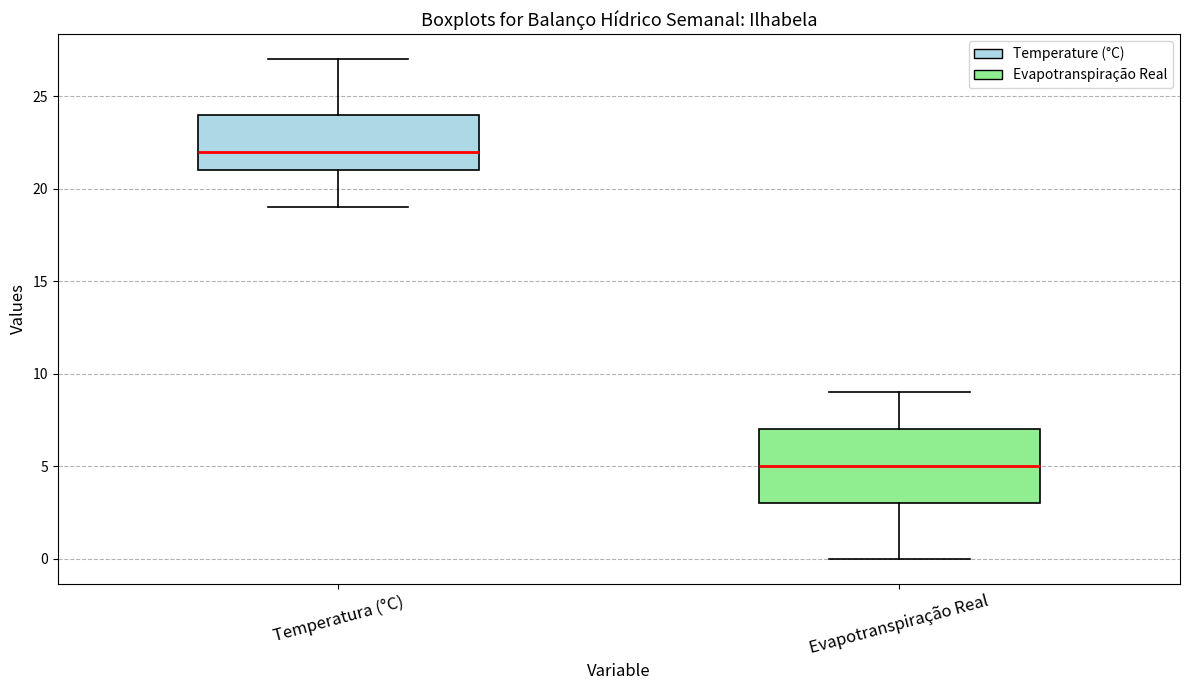

Reading left to right, read every box against the y-axis: the position of its median line, the range the box covers, and the ends of its whiskers. The values are not printed on the chart, so give them approximately, as read against the axis.

Temperatura (°C): median 22, box 21 to 24, whiskers 19 to 27
Evapotranspiração Real: median 5, box 3 to 7, whiskers 0 to 9